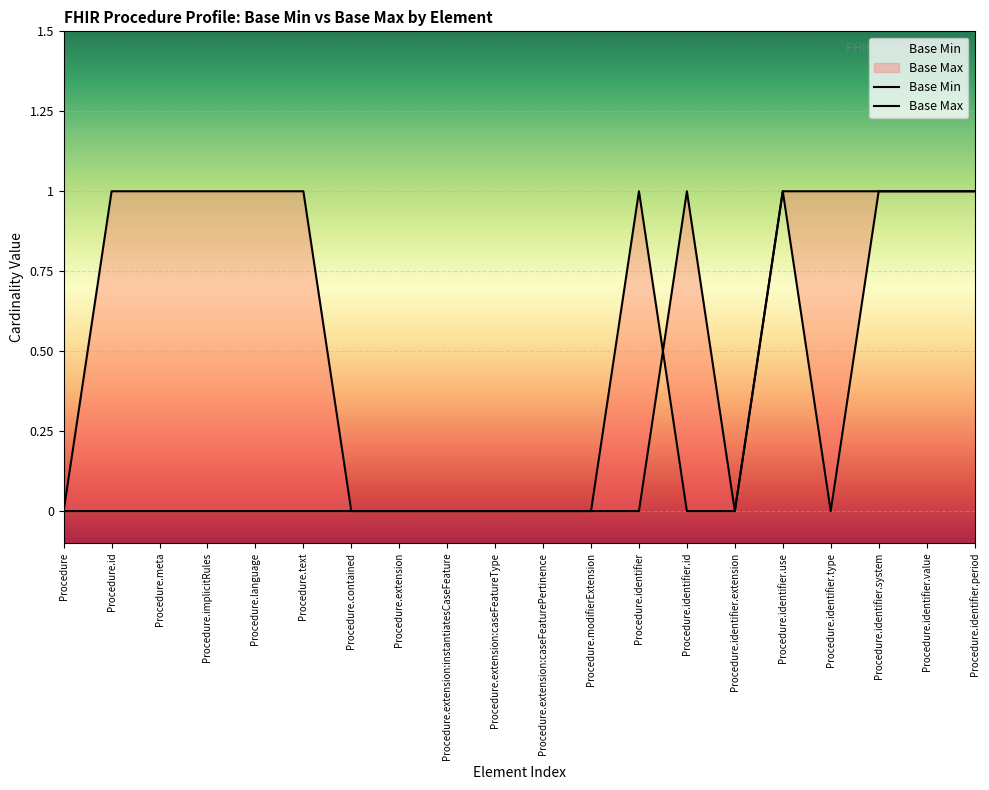

Reading right to left, what are all the values shown in this chart?

Base Min: Procedure.identifier.period=1	Procedure.identifier.value=1	Procedure.identifier.system=1	Procedure.identifier.type=0	Procedure.identifier.use=1	Procedure.identifier.extension=0	Procedure.identifier.id=0	Procedure.identifier=1	Procedure.modifierExtension=0	Procedure.extension:caseFeaturePertinence=0	Procedure.extension:caseFeatureType=0	Procedure.extension:instantiatesCaseFeature=0	Procedure.extension=0	Procedure.contained=0	Procedure.text=0	Procedure.language=0	Procedure.implicitRules=0	Procedure.meta=0	Procedure.id=0	Procedure=0
Base Max: Procedure.identifier.period=1	Procedure.identifier.value=1	Procedure.identifier.system=1	Procedure.identifier.type=1	Procedure.identifier.use=1	Procedure.identifier.extension=0	Procedure.identifier.id=1	Procedure.identifier=0	Procedure.modifierExtension=0	Procedure.extension:caseFeaturePertinence=0	Procedure.extension:caseFeatureType=0	Procedure.extension:instantiatesCaseFeature=0	Procedure.extension=0	Procedure.contained=0	Procedure.text=1	Procedure.language=1	Procedure.implicitRules=1	Procedure.meta=1	Procedure.id=1	Procedure=0